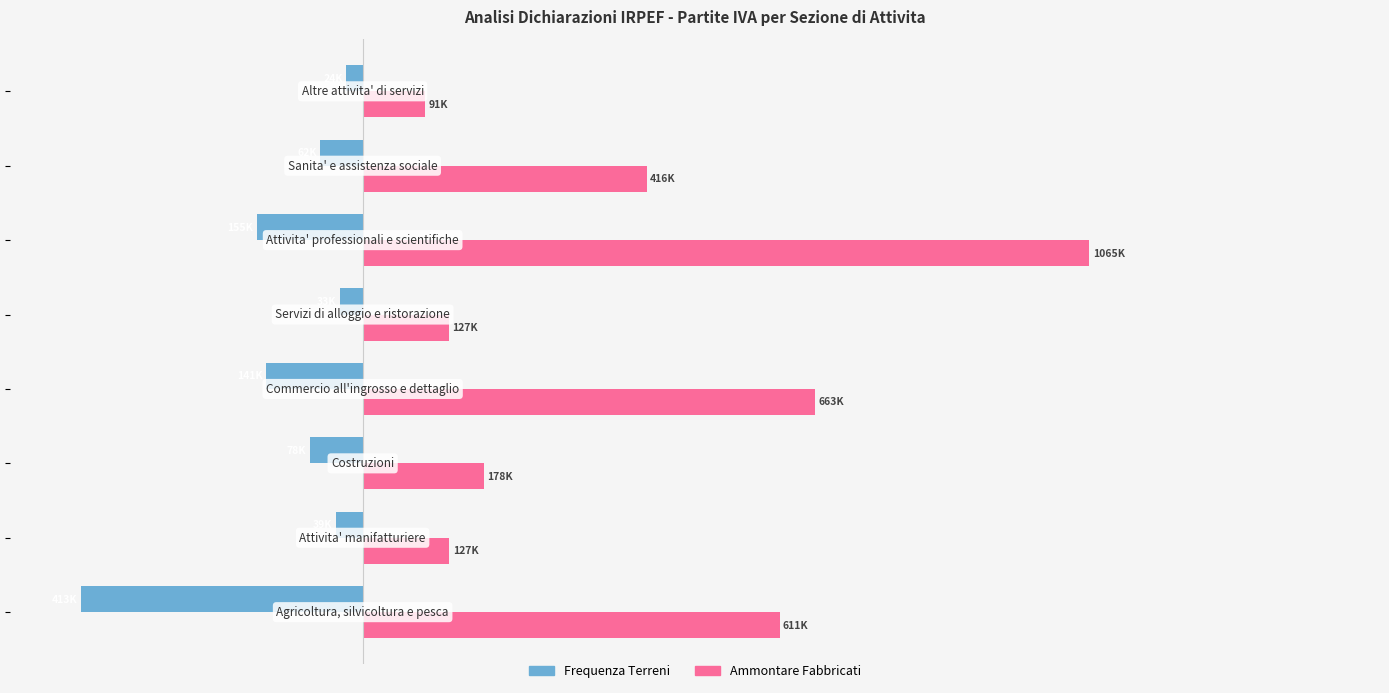

Reading right to left, transcribe all the data shown in this chart.

Frequenza Terreni: -24347	-61742	-155485	-32963	-141450	-77529	-39248	-413347
Ammontare Fabbricati: 91149	416321	1064744	126643	662964	177776	127022	610792